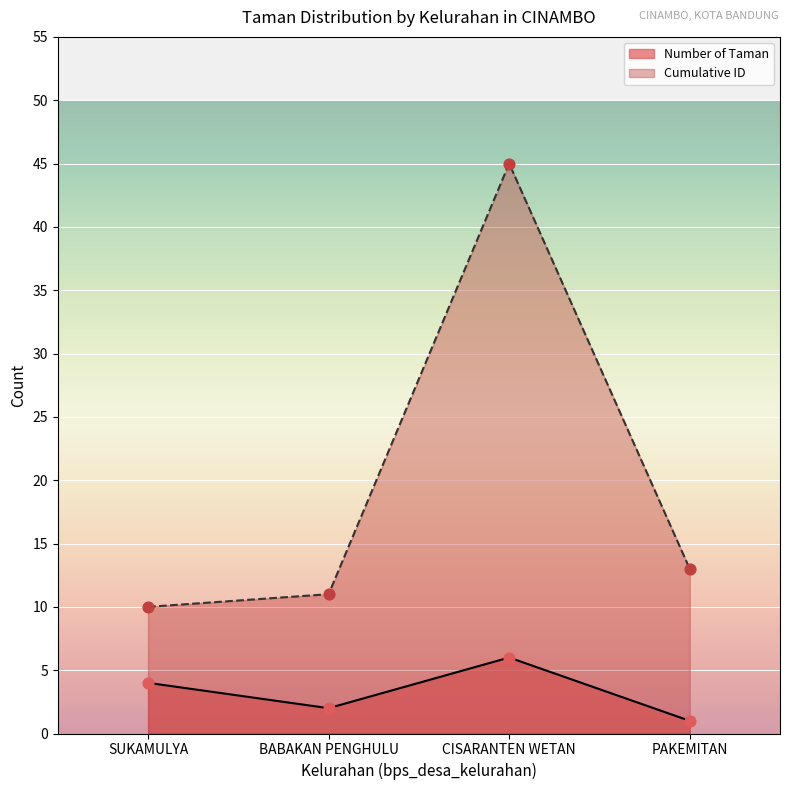

What are all the series names shown in the legend?

Number of Taman, Cumulative ID